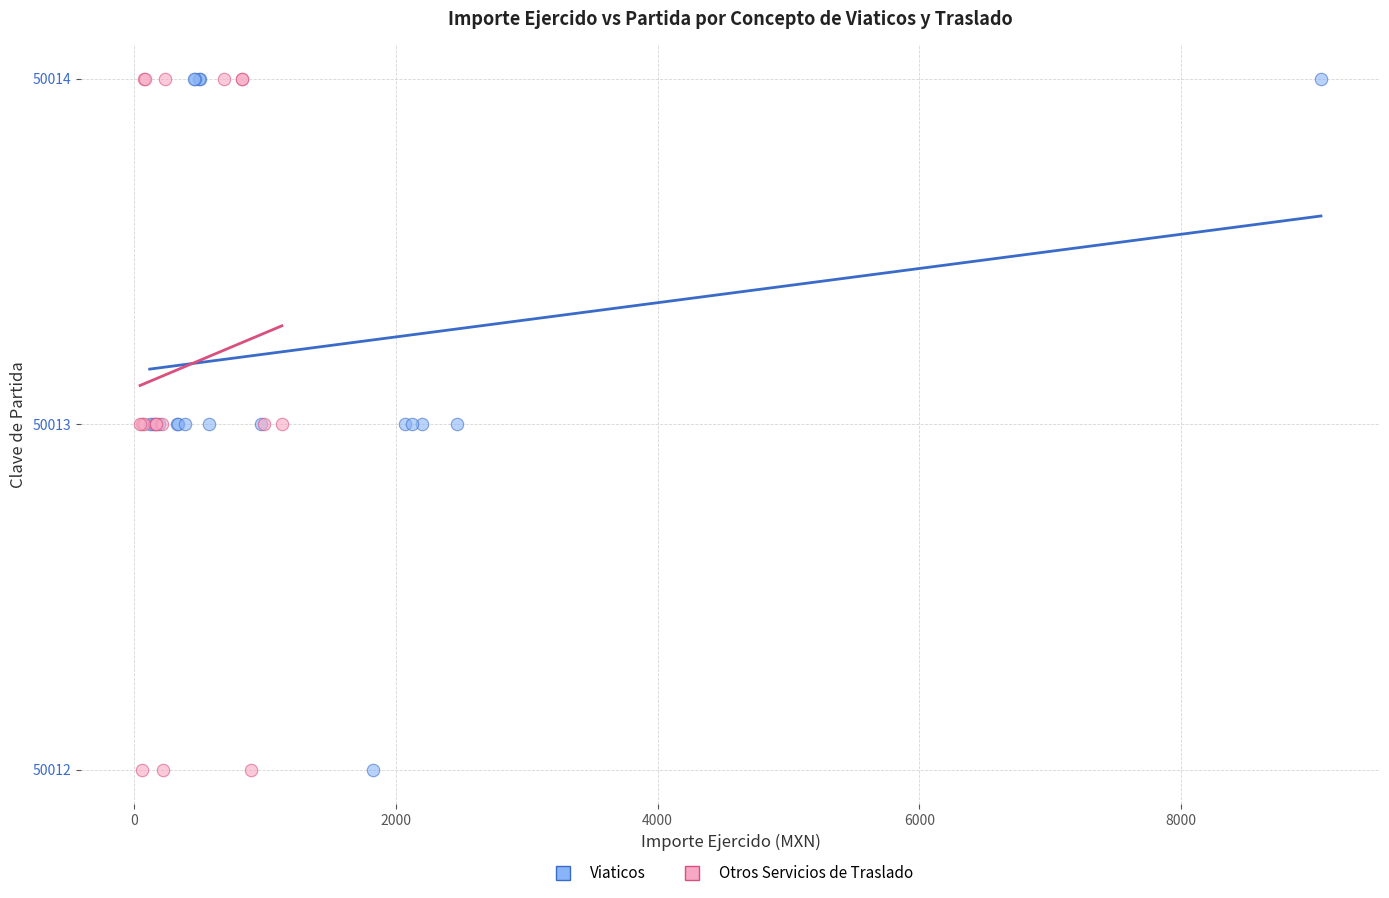

What are all the series names shown in the legend?

Viaticos, Otros Servicios de Traslado